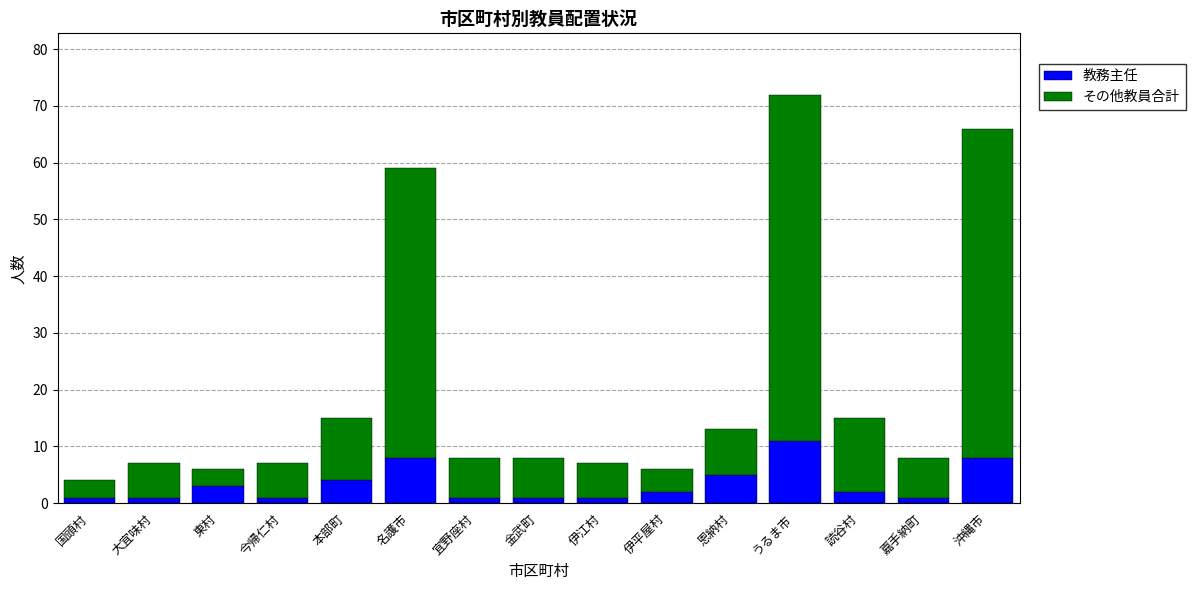

What is the average value of the 教務主任 series?

3